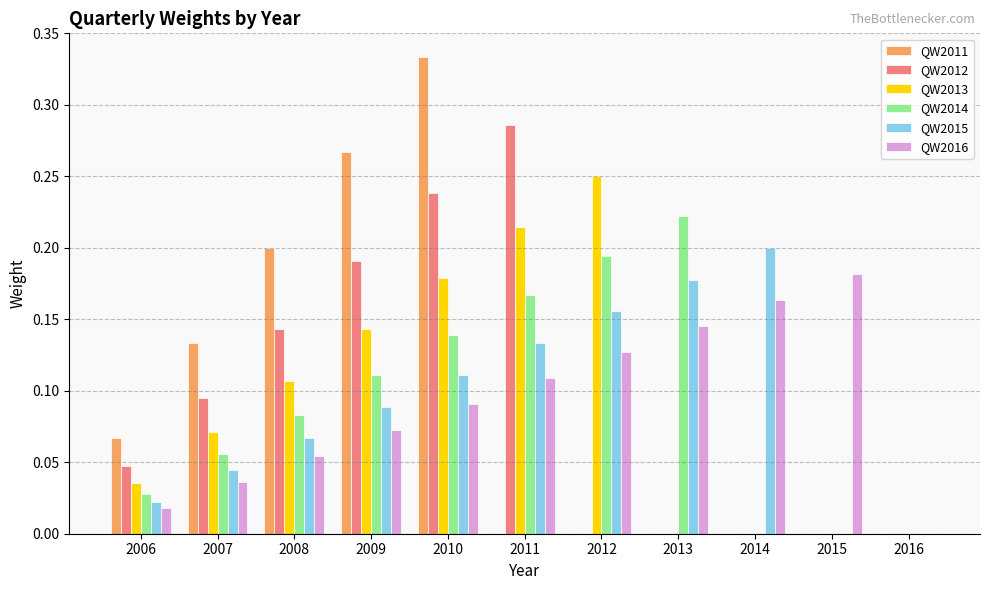

Is the value of QW2015 at 2009 greater than the value of QW2014 at 2009?

No